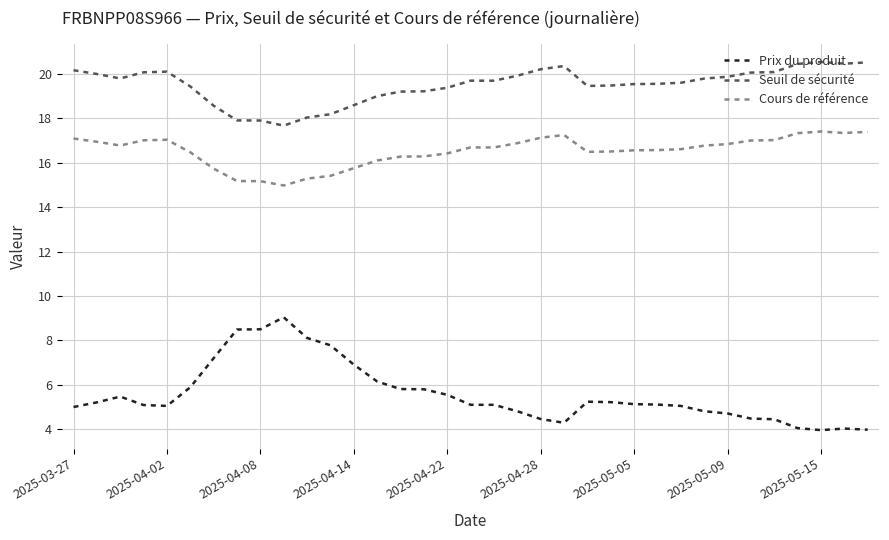

Which series has the widest spread of values?

Prix du produit